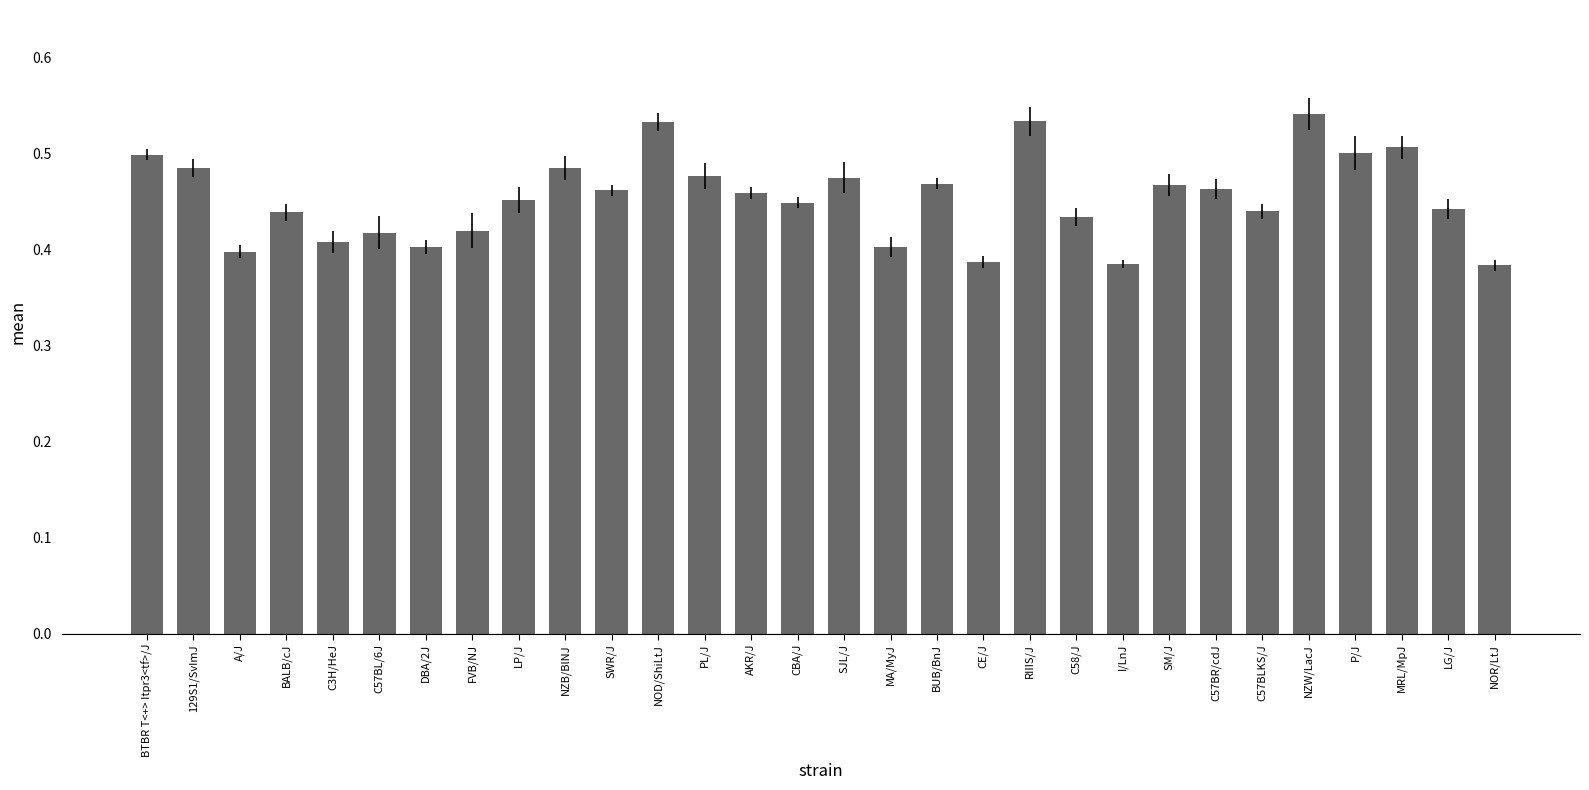

What position from the right is AKR/J?

17